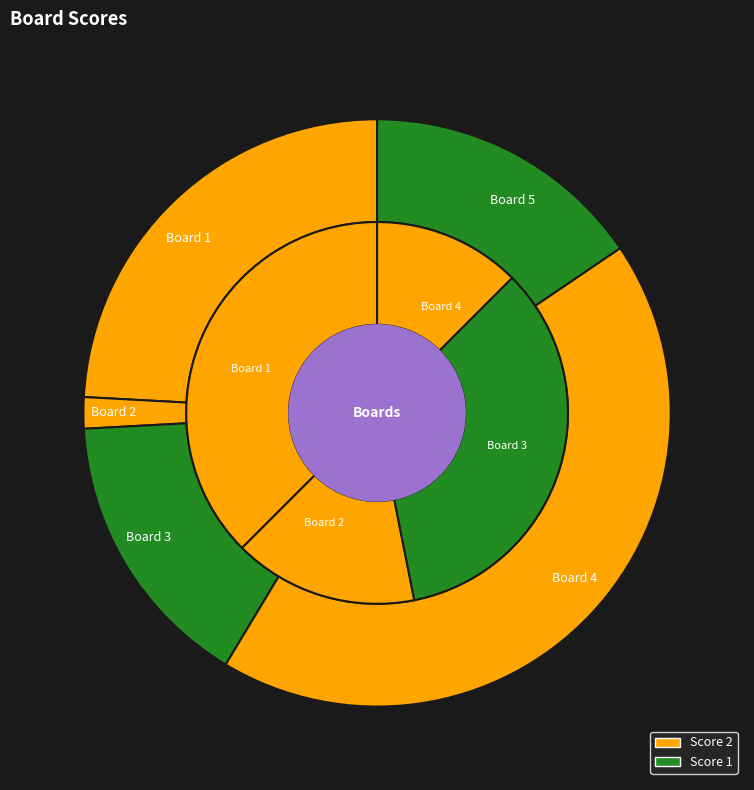

Is there a majority slice in this chart?

No